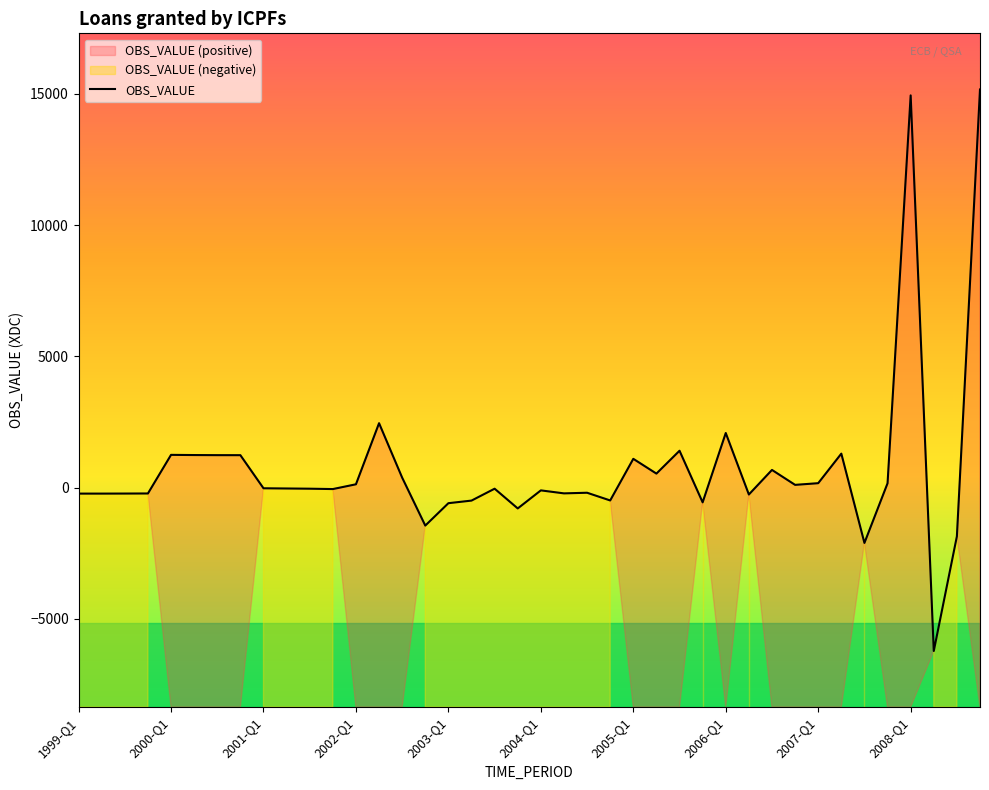

Reading left to right, what are all the values shown in this chart?

-231	-231	-229	-226	1245	1238	1234	1233	-28	-36	-44	-58	124	2452	377	-1449	-596	-497	-44	-796	-108	-222	-198	-492	1094	531	1402	-564	2078	-265	671	102	166	1292	-2110	162	14940	-6227	-1859	15165